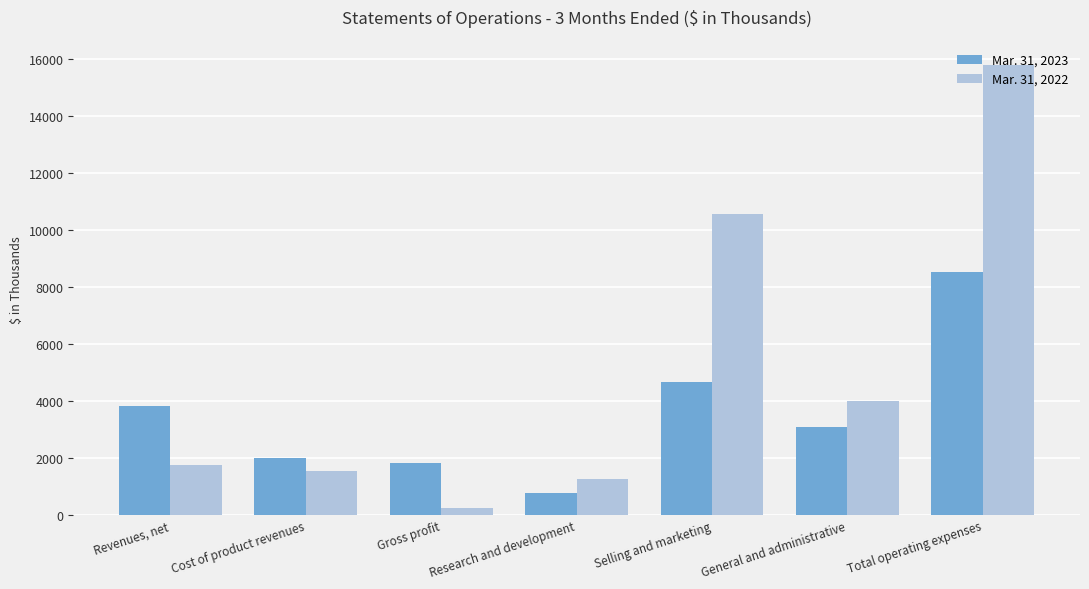

True or false: Mar. 31, 2022 has a value of 15807 at Total operating expenses.

True